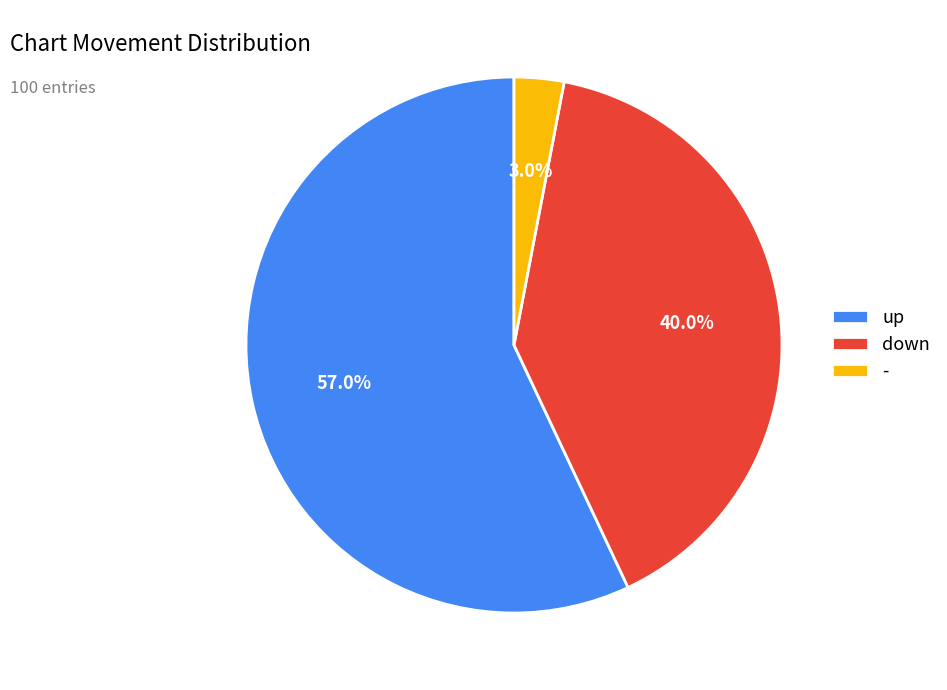

Is there a majority slice in this chart?

Yes